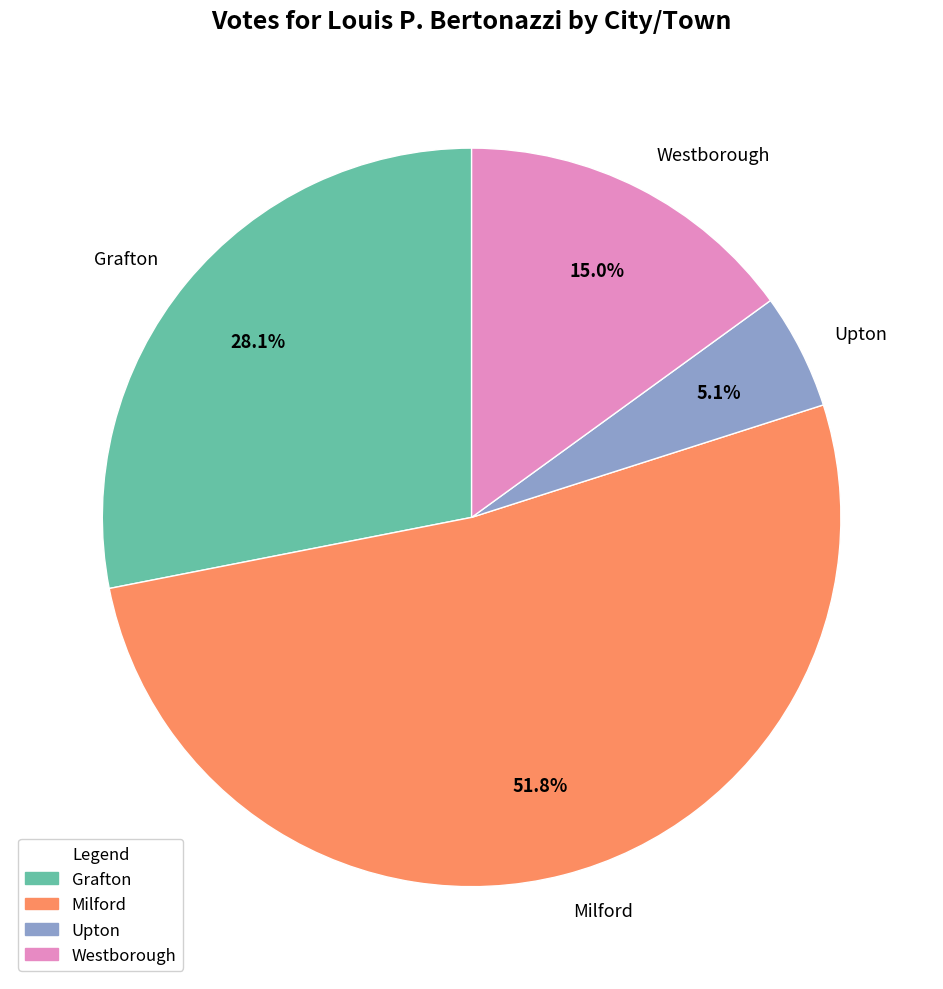

To the nearest percent, what percentage of the pie is Upton?

5%